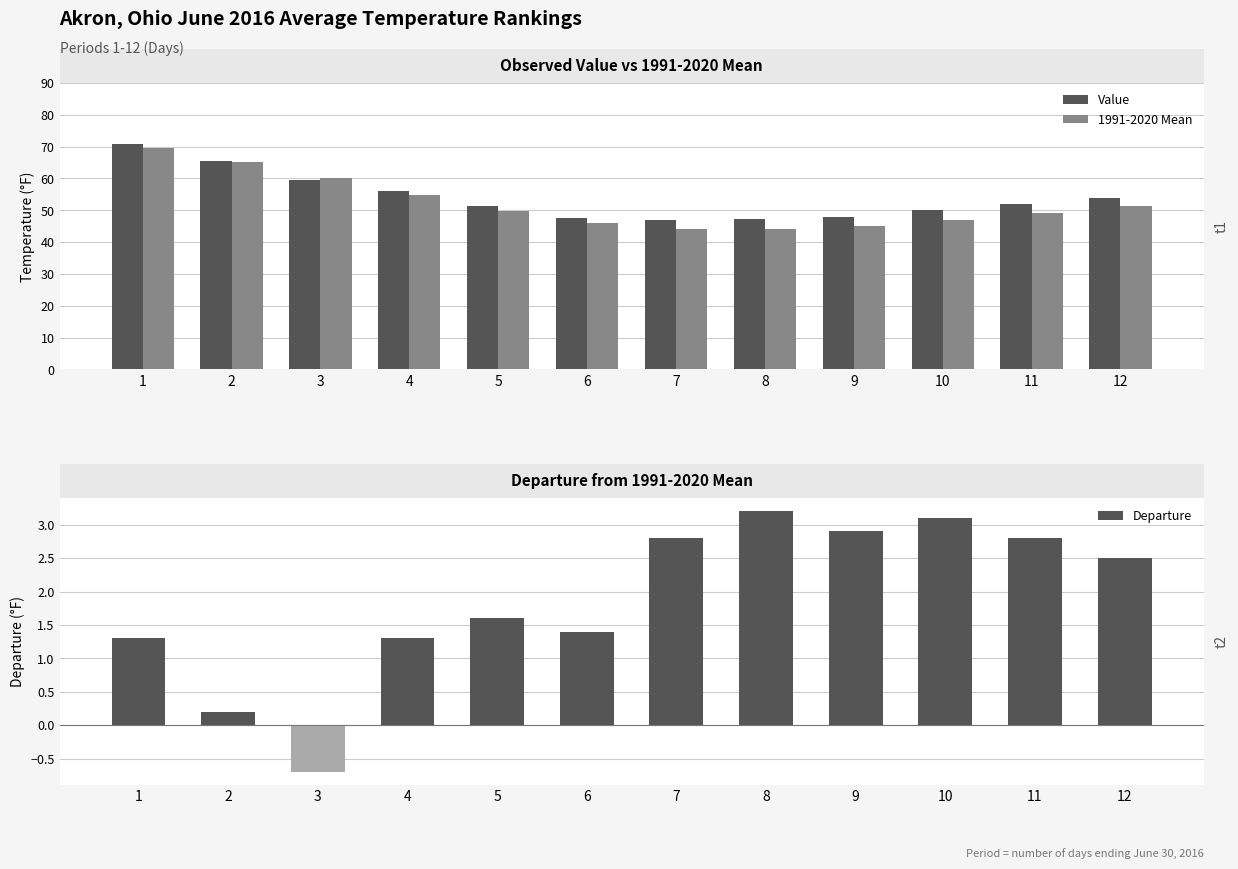

What are all the series names shown in the legend?

Value, 1991-2020 Mean, Departure